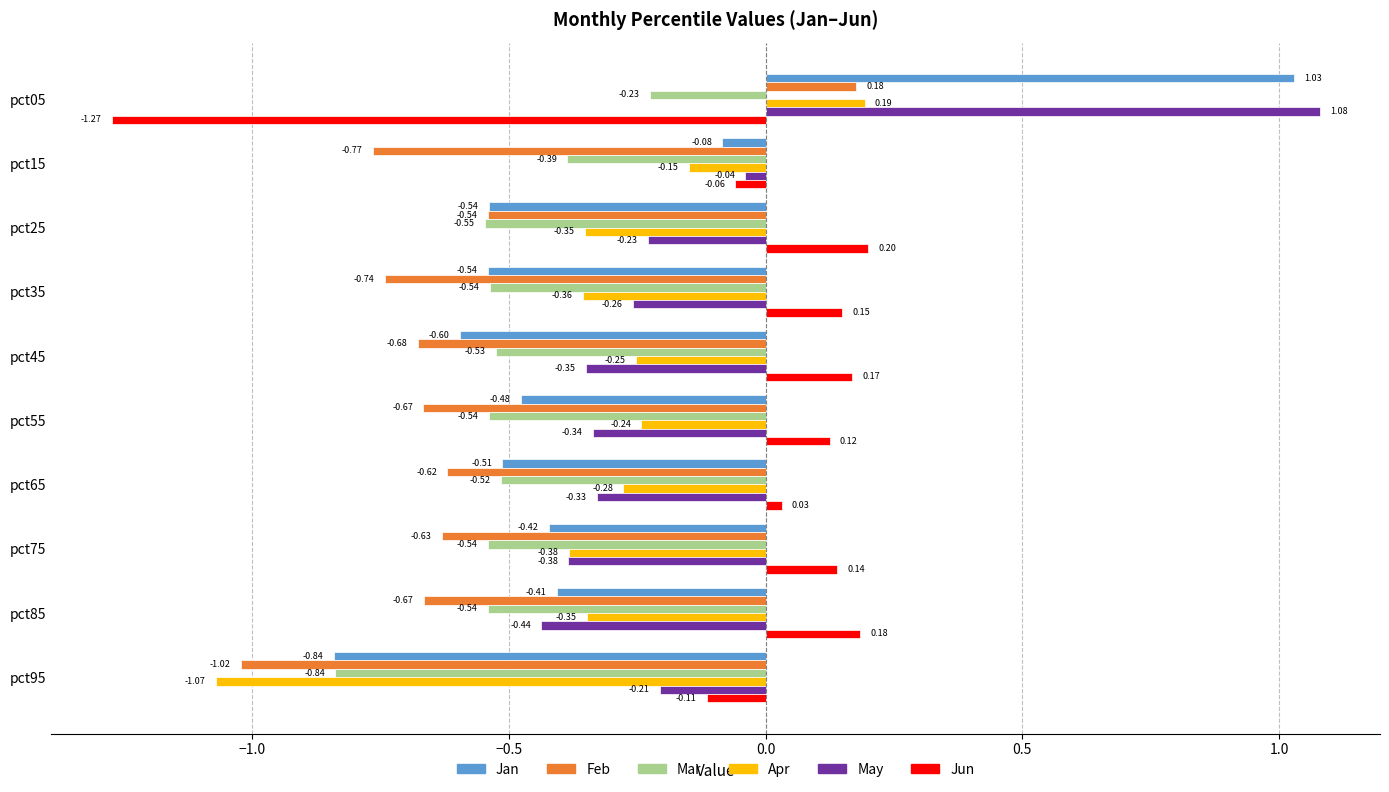

Rank the categories by Jun value from highest to lowest.

pct25, pct85, pct45, pct35, pct75, pct55, pct65, pct15, pct95, pct05